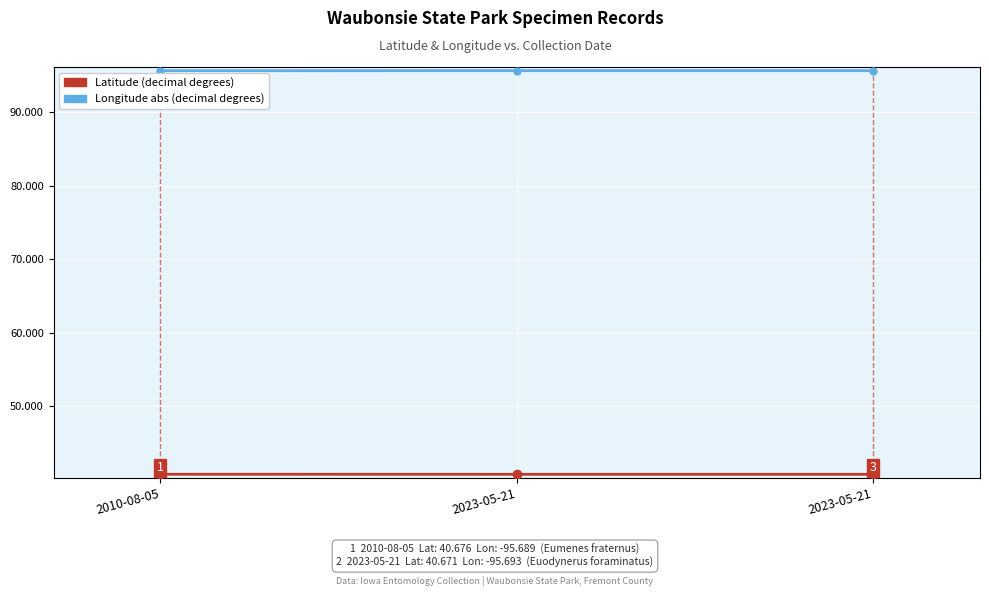

What is the label of the 1st point from the left?

2010-08-05